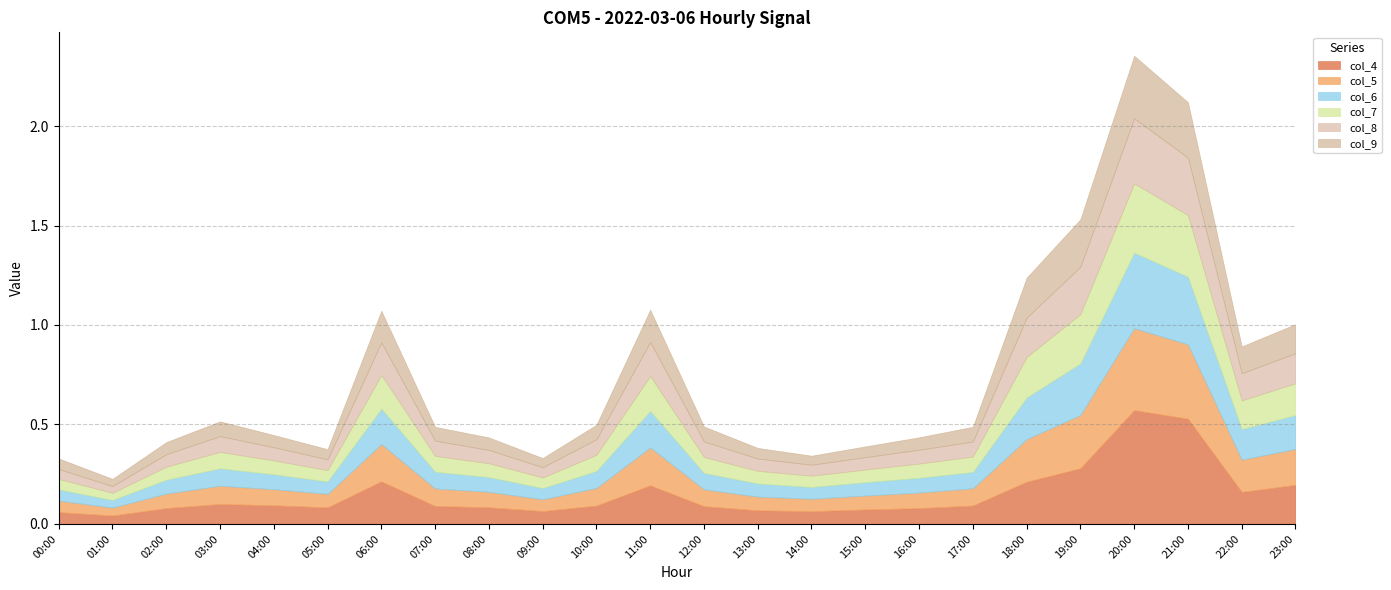

List the labels in order of col_4 value, smallest first.

01:00, 00:00, 14:00, 09:00, 13:00, 15:00, 16:00, 02:00, 05:00, 08:00, 12:00, 07:00, 10:00, 17:00, 04:00, 03:00, 22:00, 11:00, 23:00, 18:00, 06:00, 19:00, 21:00, 20:00